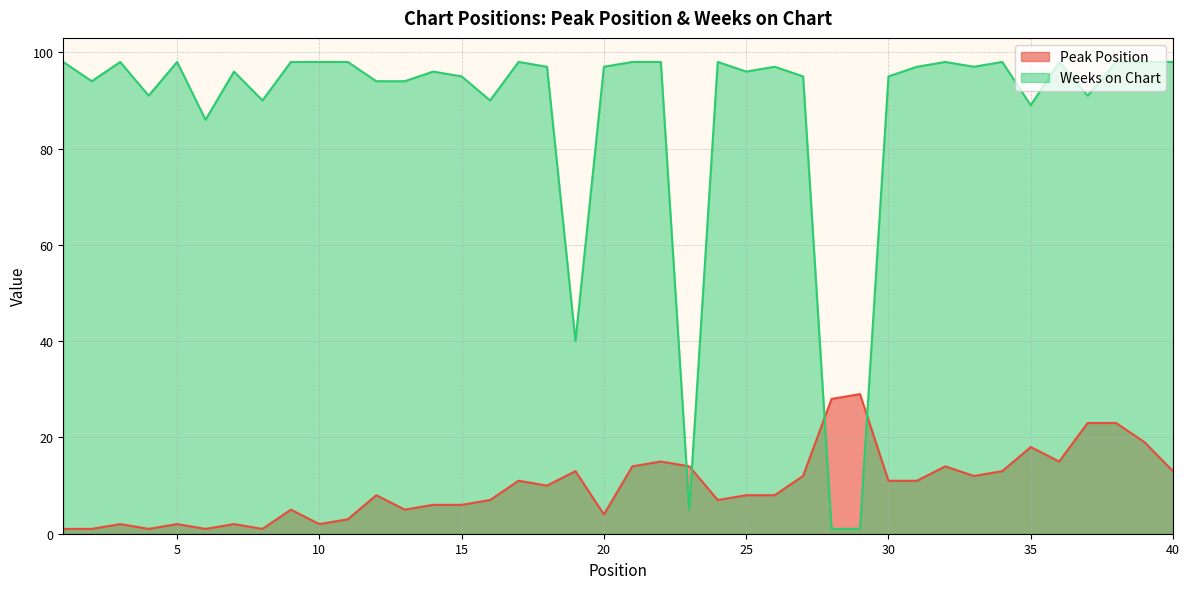

Between which two adjacent categories do Peak Position and Weeks on Chart first intersect?

22 and 23